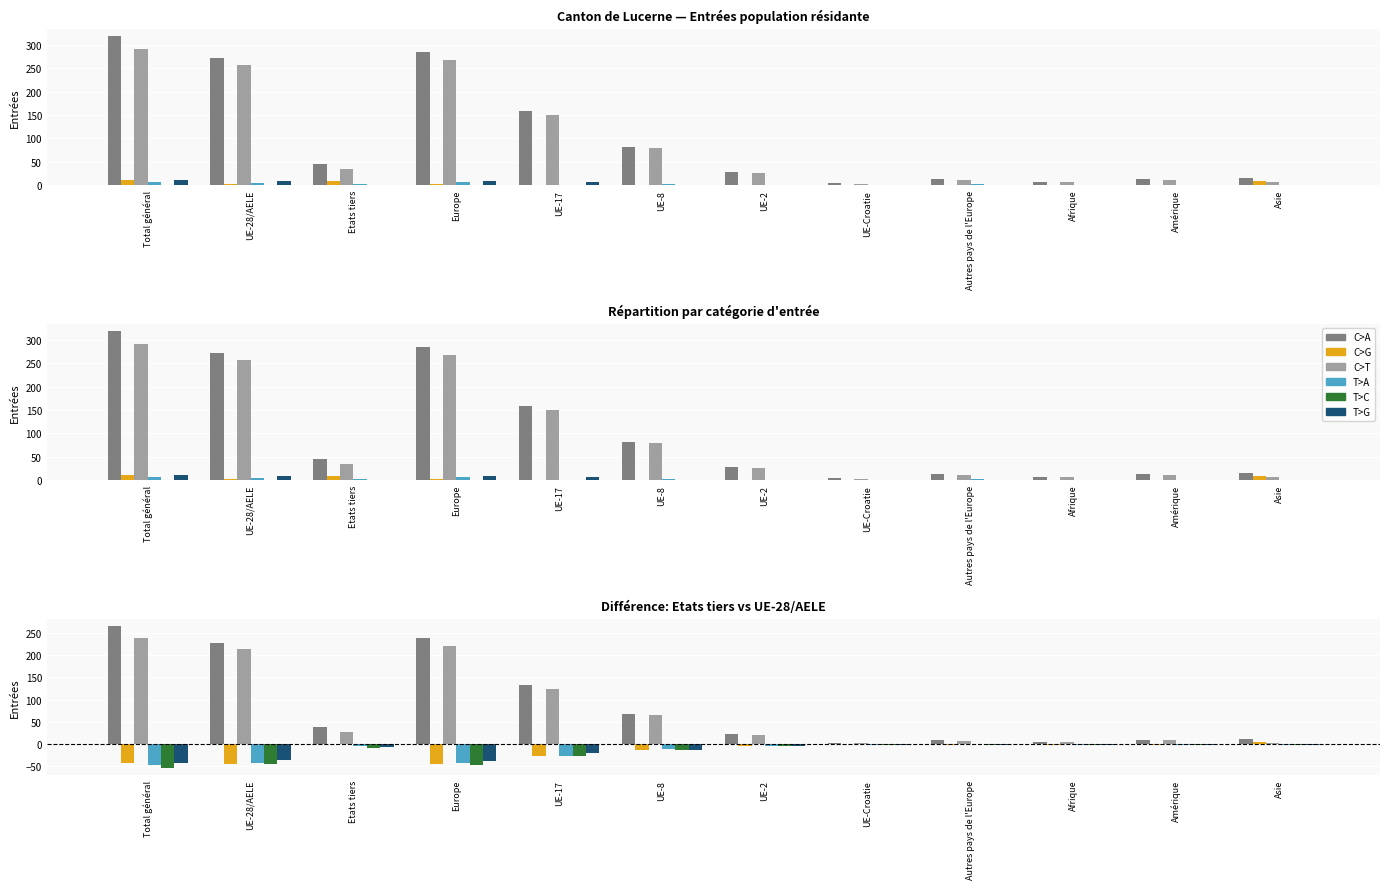

Where does the Formation series first go above -4?

UE-Croatie